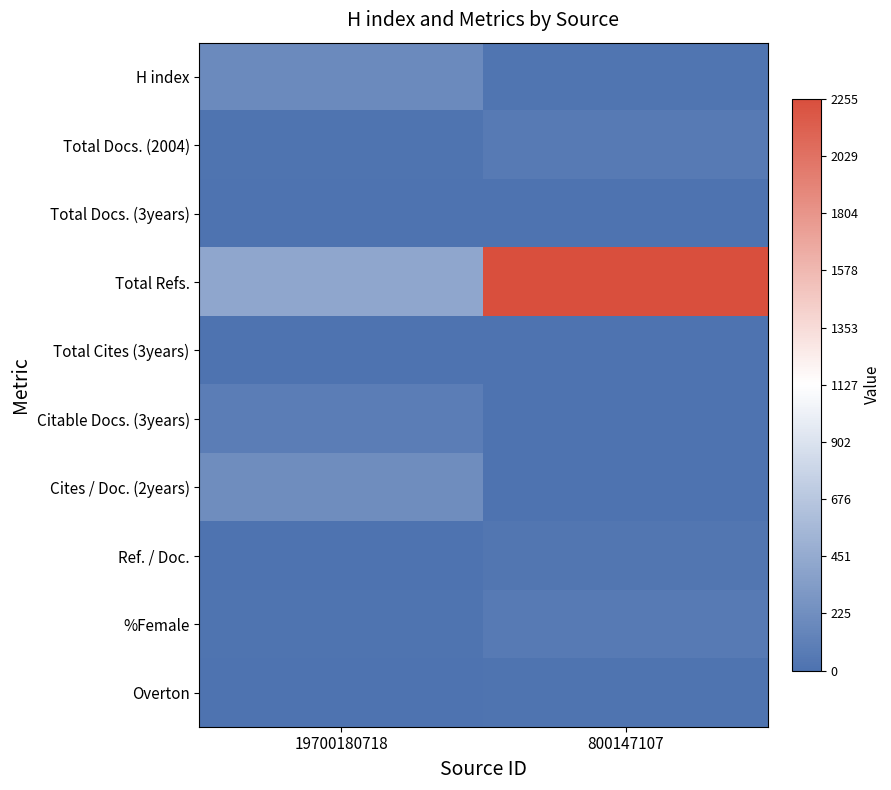

Between 19700180718 and 800147107, which is larger?

19700180718